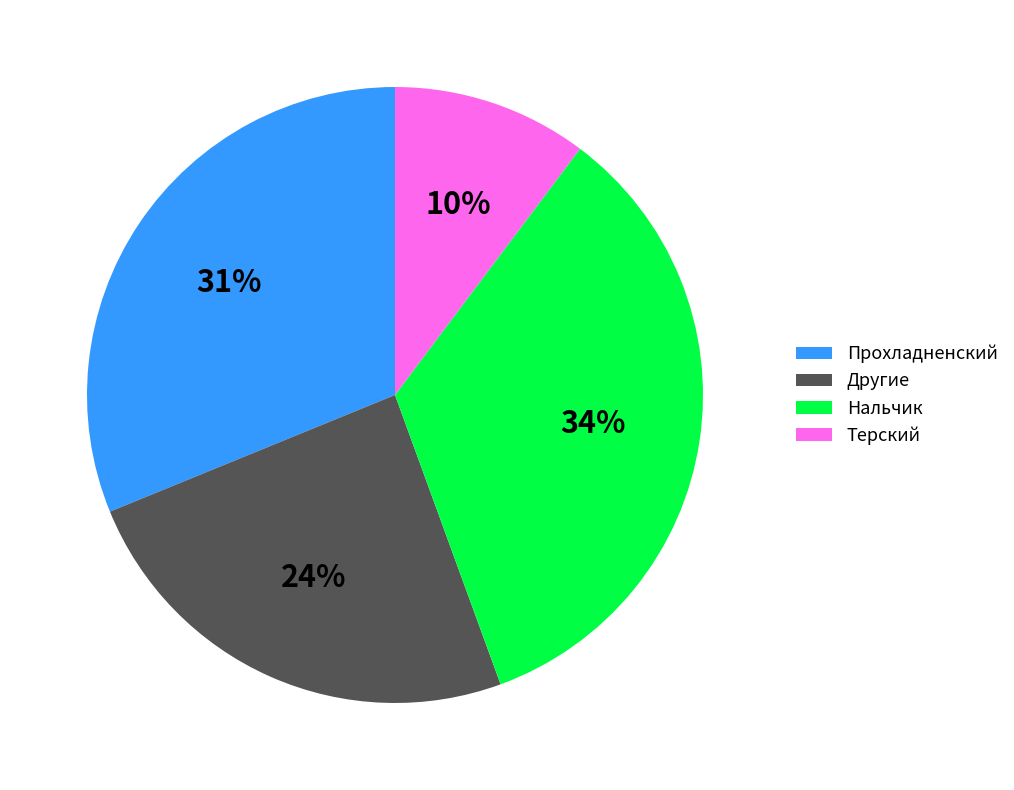

Rank the categories by value from lowest to highest.

Терский, Другие, Прохладненский, Нальчик